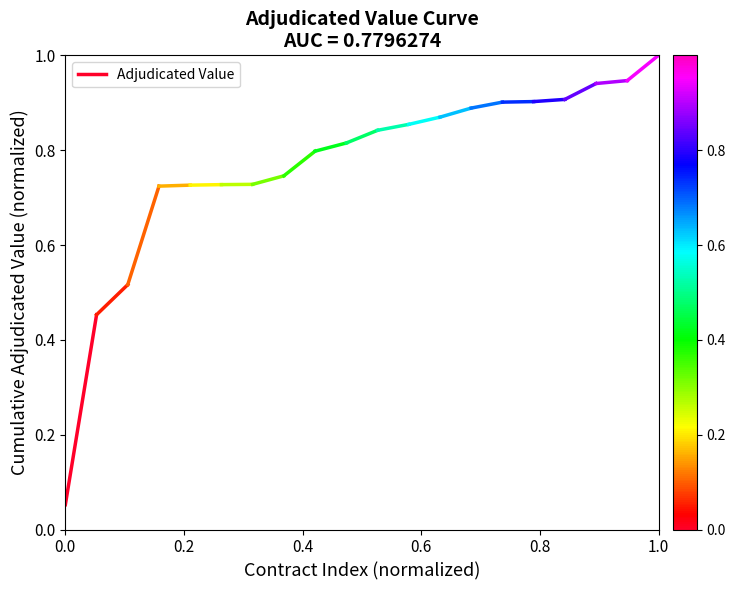

Which has a higher value, 0.2 or 0.0?

0.2